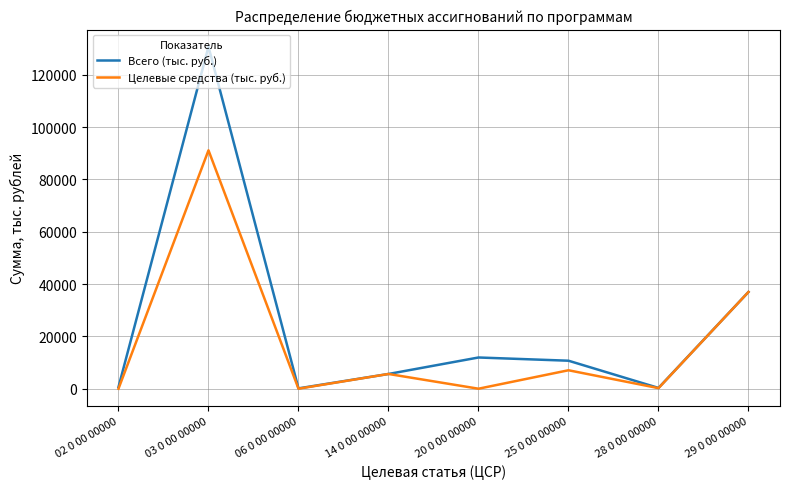

At how many categories does at least one series exceed 45829?

1